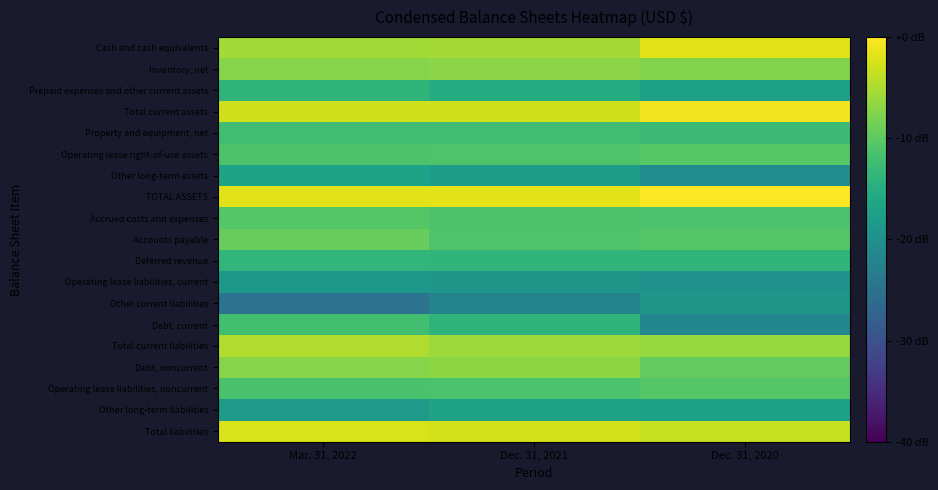

Reading left to right, transcribe all the data shown in this chart.

Cash and cash equivalents: Mar. 31, 2022=-0.6	Dec. 31, 2021=-0.5	Dec. 31, 2020=-0.2
Inventory, net: Mar. 31, 2022=-0.7	Dec. 31, 2021=-0.7	Dec. 31, 2020=-0.8
Prepaid expenses and other current assets: Mar. 31, 2022=-1.4	Dec. 31, 2021=-1.5	Dec. 31, 2020=-1.7
Total current assets: Mar. 31, 2022=-0.3	Dec. 31, 2021=-0.3	Dec. 31, 2020=-0.1
Property and equipment, net: Mar. 31, 2022=-1.2	Dec. 31, 2021=-1.2	Dec. 31, 2020=-1.3
Operating lease right-of-use assets: Mar. 31, 2022=-1.1	Dec. 31, 2021=-1.1	Dec. 31, 2020=-1.0
Other long-term assets: Mar. 31, 2022=-1.7	Dec. 31, 2021=-1.8	Dec. 31, 2020=-2.0
TOTAL ASSETS: Mar. 31, 2022=-0.2	Dec. 31, 2021=-0.2	Dec. 31, 2020=0.0
Accrued costs and expenses: Mar. 31, 2022=-1.0	Dec. 31, 2021=-1.1	Dec. 31, 2020=-1.1
Accounts payable: Mar. 31, 2022=-0.9	Dec. 31, 2021=-1.1	Dec. 31, 2020=-1.1
Deferred revenue: Mar. 31, 2022=-1.4	Dec. 31, 2021=-1.4	Dec. 31, 2020=-1.4
Operating lease liabilities, current: Mar. 31, 2022=-1.9	Dec. 31, 2021=-1.9	Dec. 31, 2020=-2.0
Other current liabilities: Mar. 31, 2022=-2.5	Dec. 31, 2021=-2.2	Dec. 31, 2020=-1.9
Debt, current: Mar. 31, 2022=-1.2	Dec. 31, 2021=-1.4	Dec. 31, 2020=-2.1
Total current liabilities: Mar. 31, 2022=-0.5	Dec. 31, 2021=-0.6	Dec. 31, 2020=-0.6
Debt, noncurrent: Mar. 31, 2022=-0.7	Dec. 31, 2021=-0.7	Dec. 31, 2020=-1.0
Operating lease liabilities, noncurrent: Mar. 31, 2022=-1.2	Dec. 31, 2021=-1.1	Dec. 31, 2020=-1.1
Other long-term liabilities: Mar. 31, 2022=-1.8	Dec. 31, 2021=-1.7	Dec. 31, 2020=-1.7
Total liabilities: Mar. 31, 2022=-0.2	Dec. 31, 2021=-0.3	Dec. 31, 2020=-0.3